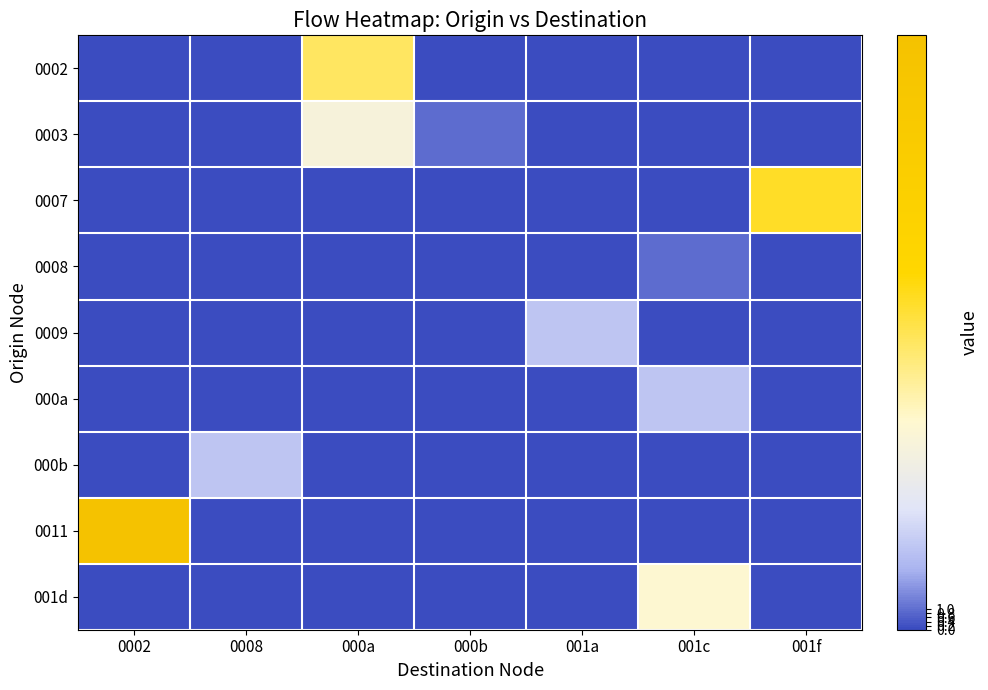

What is the spread (max minus min) of values at 001c?

0.3